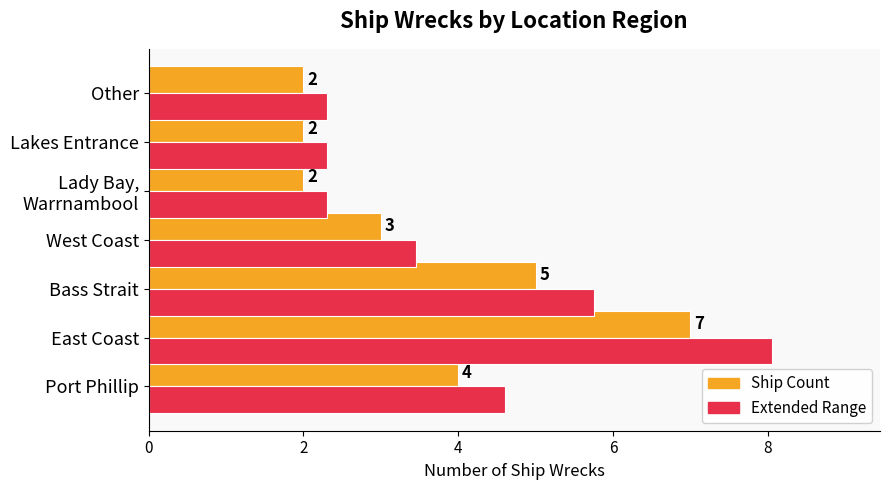

Which category has the highest value across all series?

East Coast